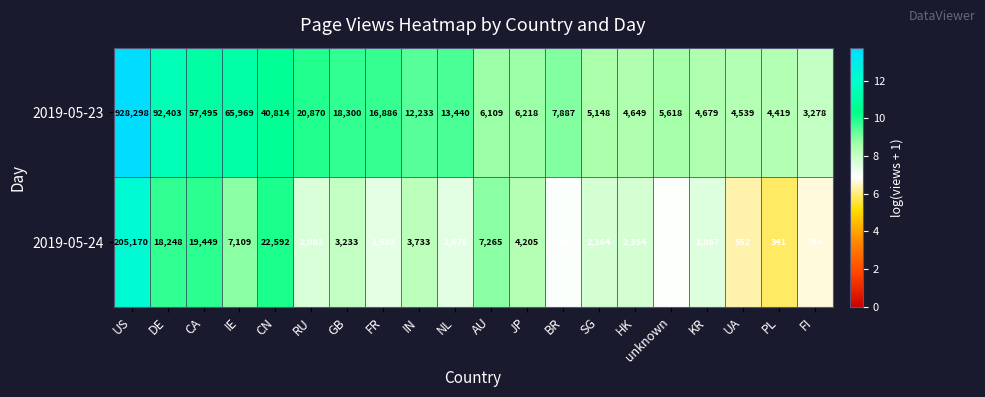

How many distinct data groups are displayed?

2